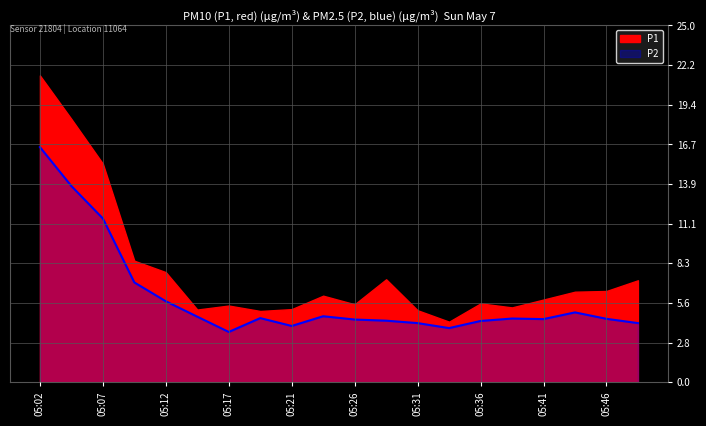

What is the value of the 6th point from the left?

4.6